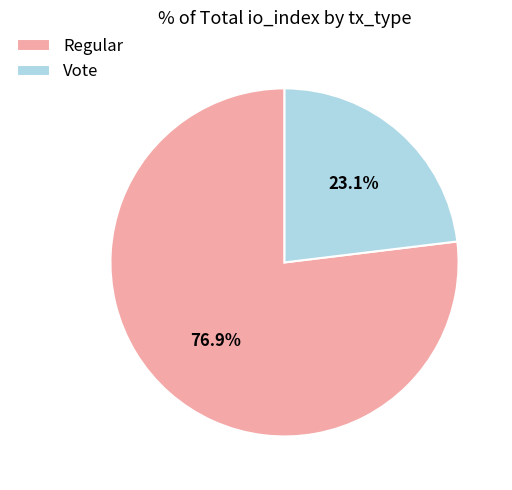

Which slice is the largest?

Regular